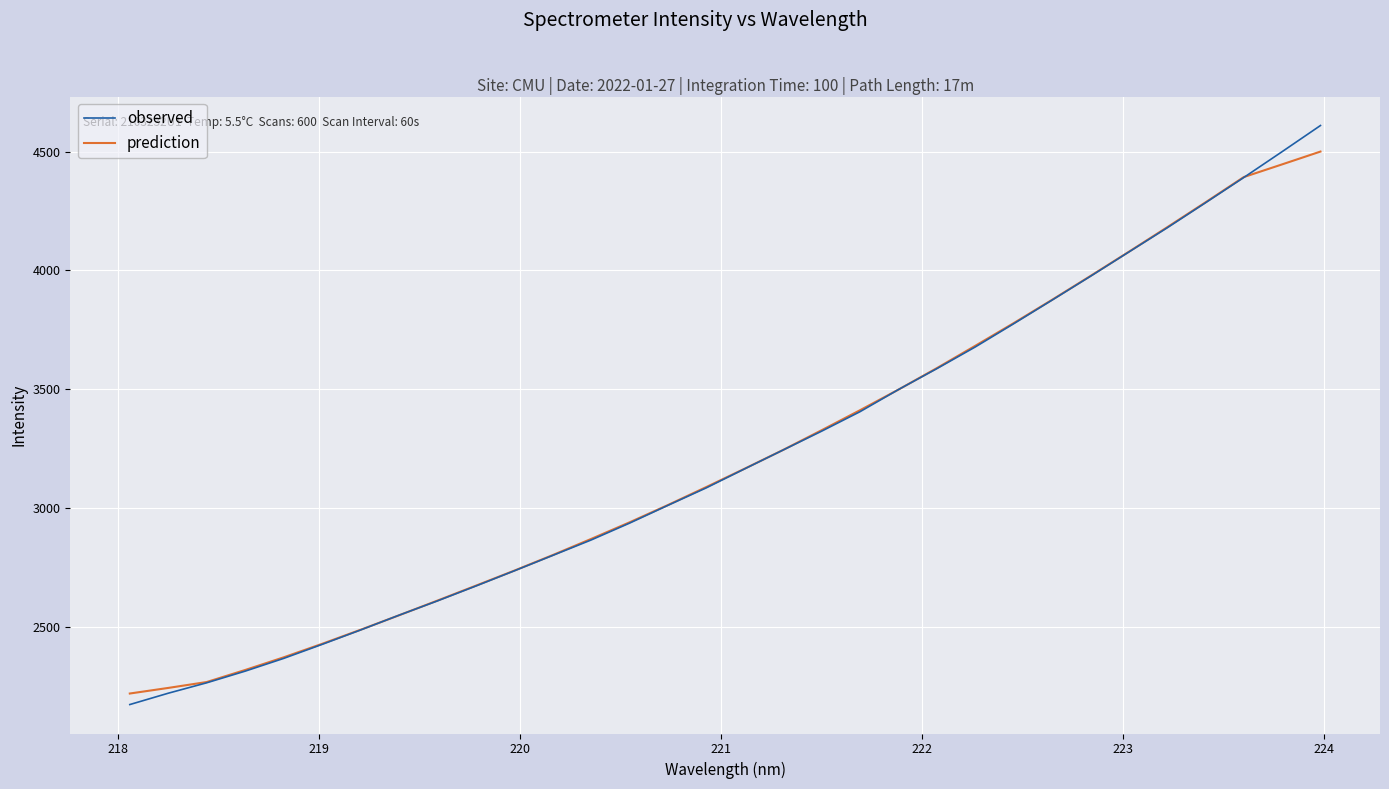

Which series has the largest range (max minus min)?

observed